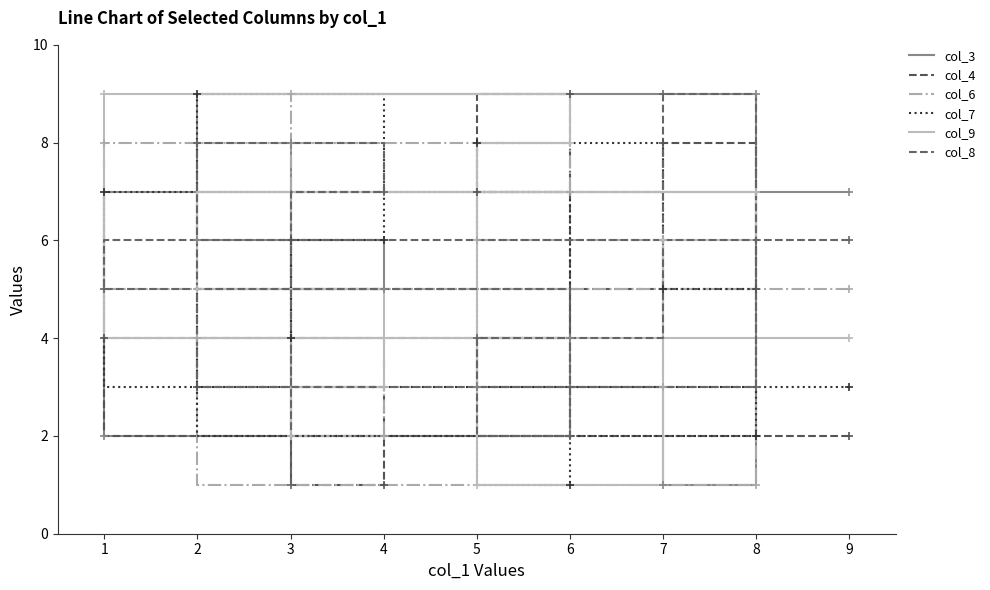

What is the difference between the second highest and minimum values in the col_8 series?

7